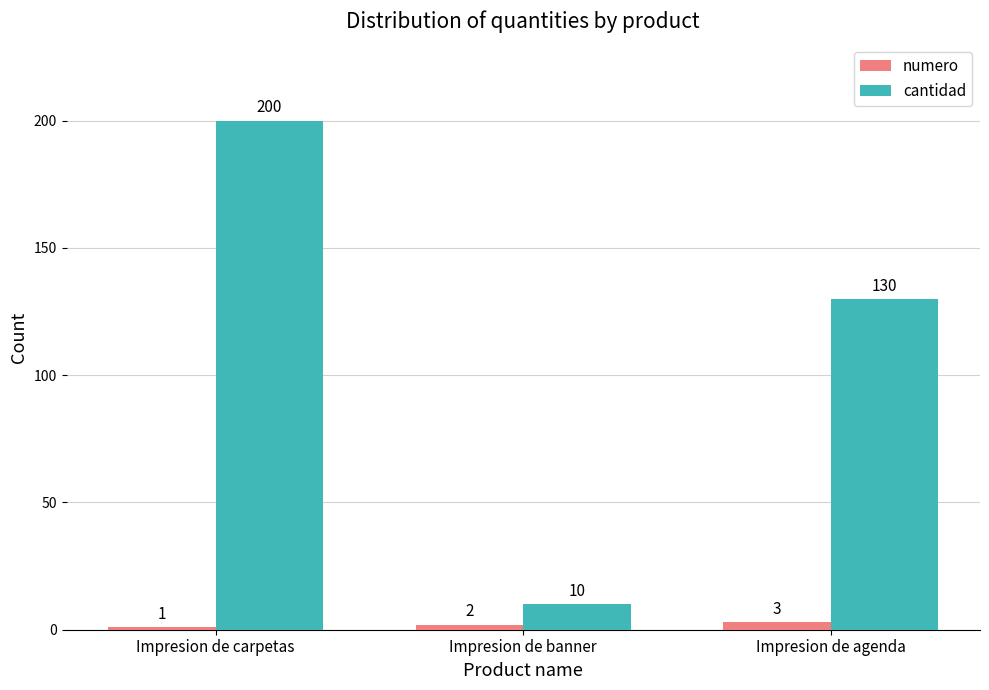

Is it true that cantidad equals 3 at Impresion de banner?

False